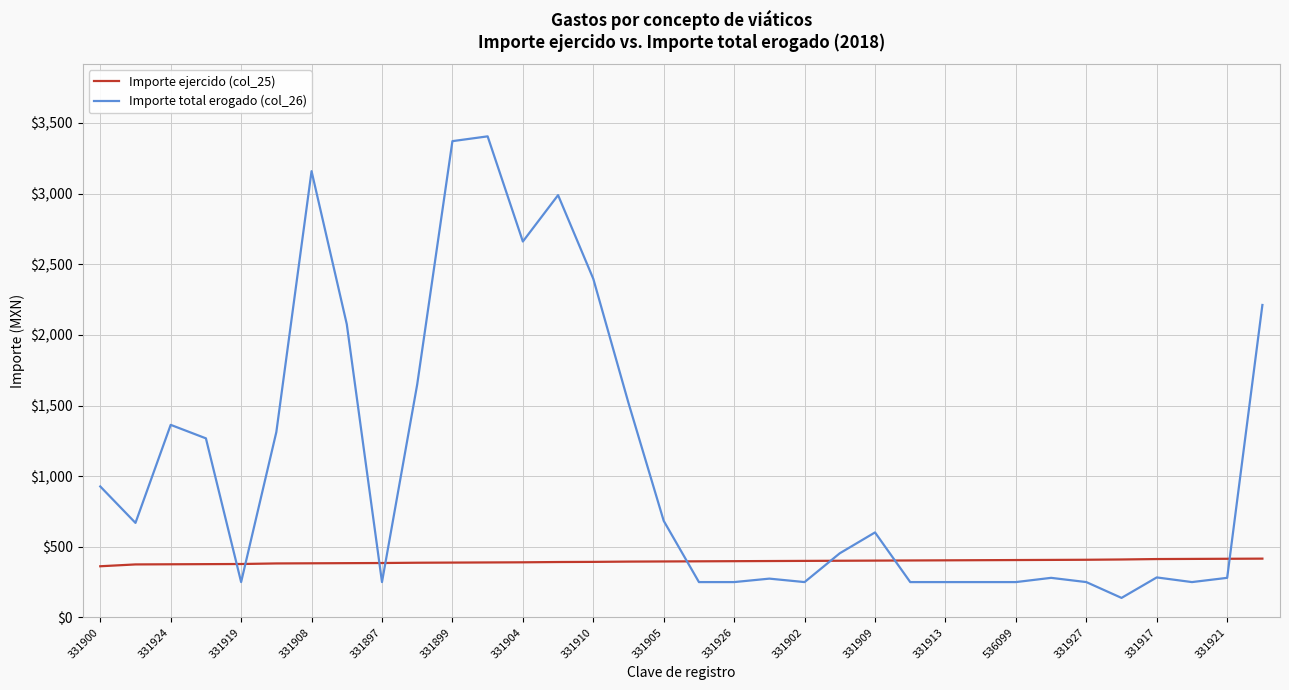

Which series has the largest total across all categories?

Importe total erogado (col_26)